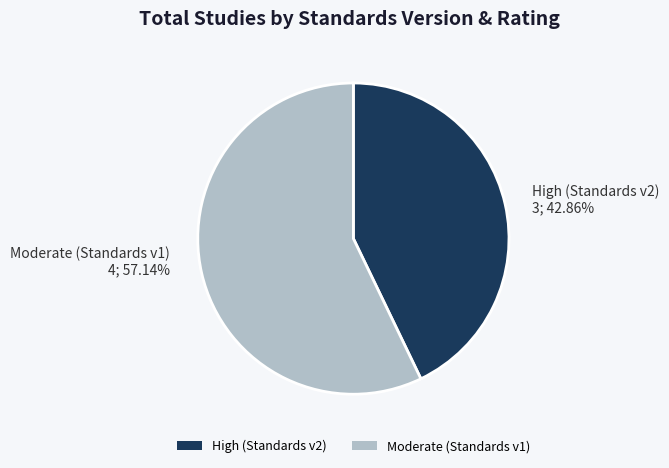

What is the smallest slice in the pie chart?

High (Standards v2)